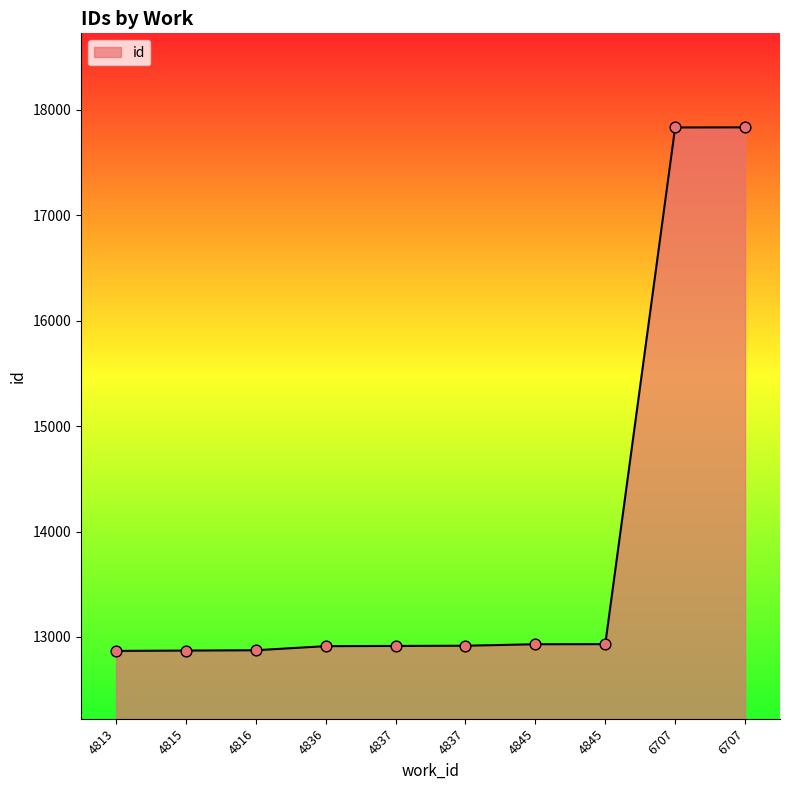

How many lines are shown in the chart?

1